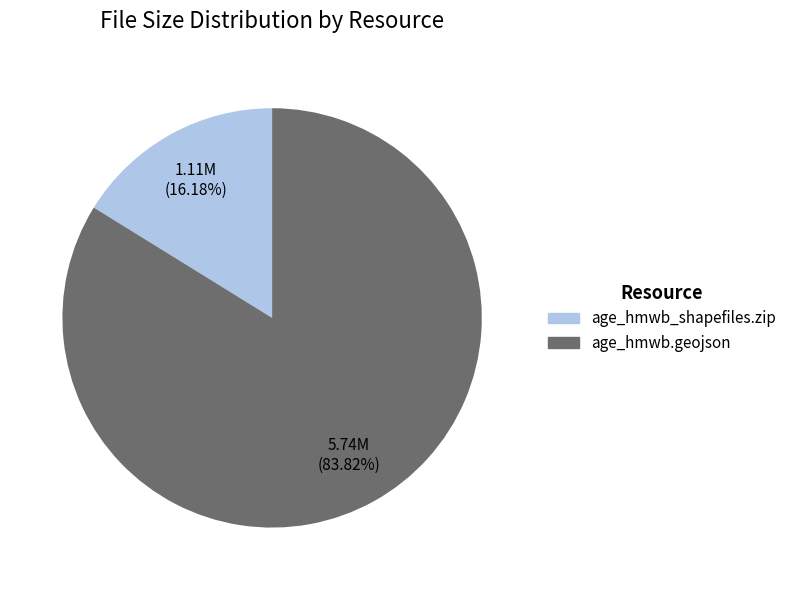

What percentage is the age_hmwb.geojson slice, to the nearest percent?

84%